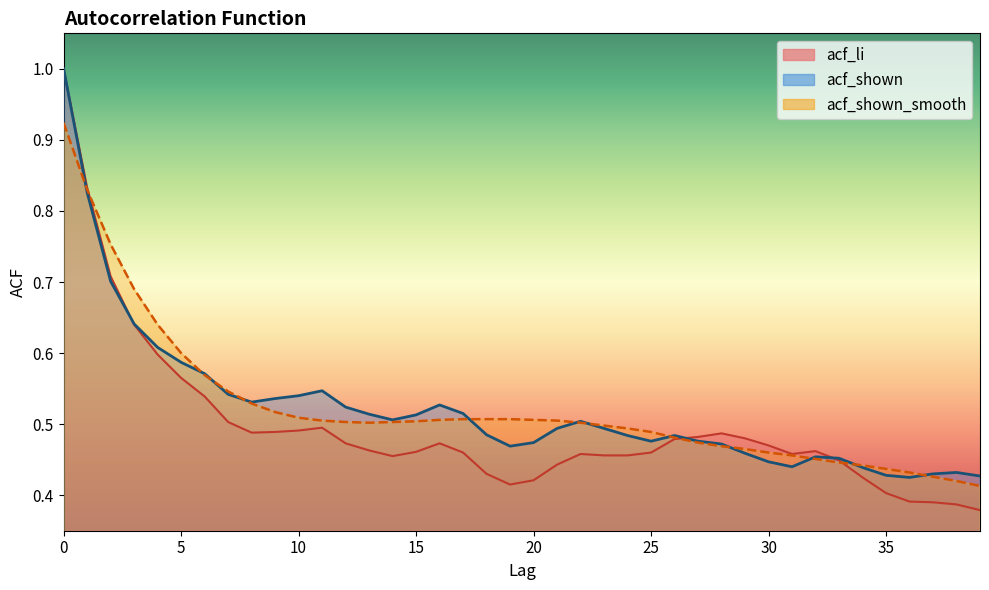

Reading left to right, transcribe all the data shown in this chart.

acf_li: 1.0	0.8	0.7	0.6	0.6	0.6	0.5	0.5	0.5	0.5	0.5	0.5	0.5	0.5	0.5	0.5	0.5	0.5	0.4	0.4	0.4	0.4	0.5	0.5	0.5	0.5	0.5	0.5	0.5	0.5	0.5	0.5	0.5	0.4	0.4	0.4	0.4	0.4	0.4	0.4
acf_shown: 1.0	0.8	0.7	0.6	0.6	0.6	0.6	0.5	0.5	0.5	0.5	0.5	0.5	0.5	0.5	0.5	0.5	0.5	0.5	0.5	0.5	0.5	0.5	0.5	0.5	0.5	0.5	0.5	0.5	0.5	0.4	0.4	0.5	0.5	0.4	0.4	0.4	0.4	0.4	0.4
acf_shown_smooth: 0.9	0.8	0.8	0.7	0.6	0.6	0.6	0.5	0.5	0.5	0.5	0.5	0.5	0.5	0.5	0.5	0.5	0.5	0.5	0.5	0.5	0.5	0.5	0.5	0.5	0.5	0.5	0.5	0.5	0.5	0.5	0.5	0.5	0.4	0.4	0.4	0.4	0.4	0.4	0.4